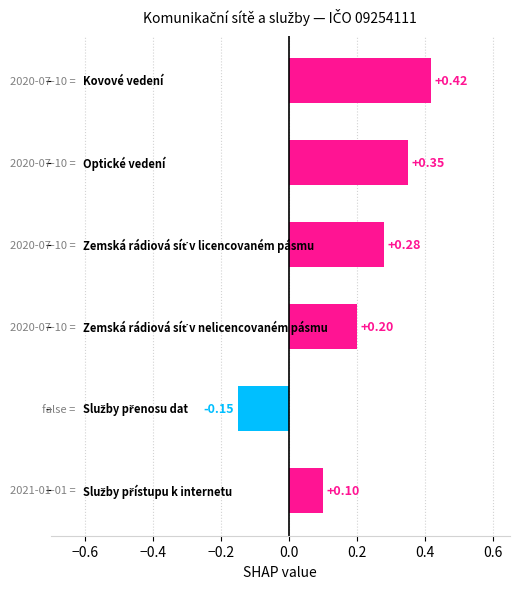

What is the sum of all values?

1.2